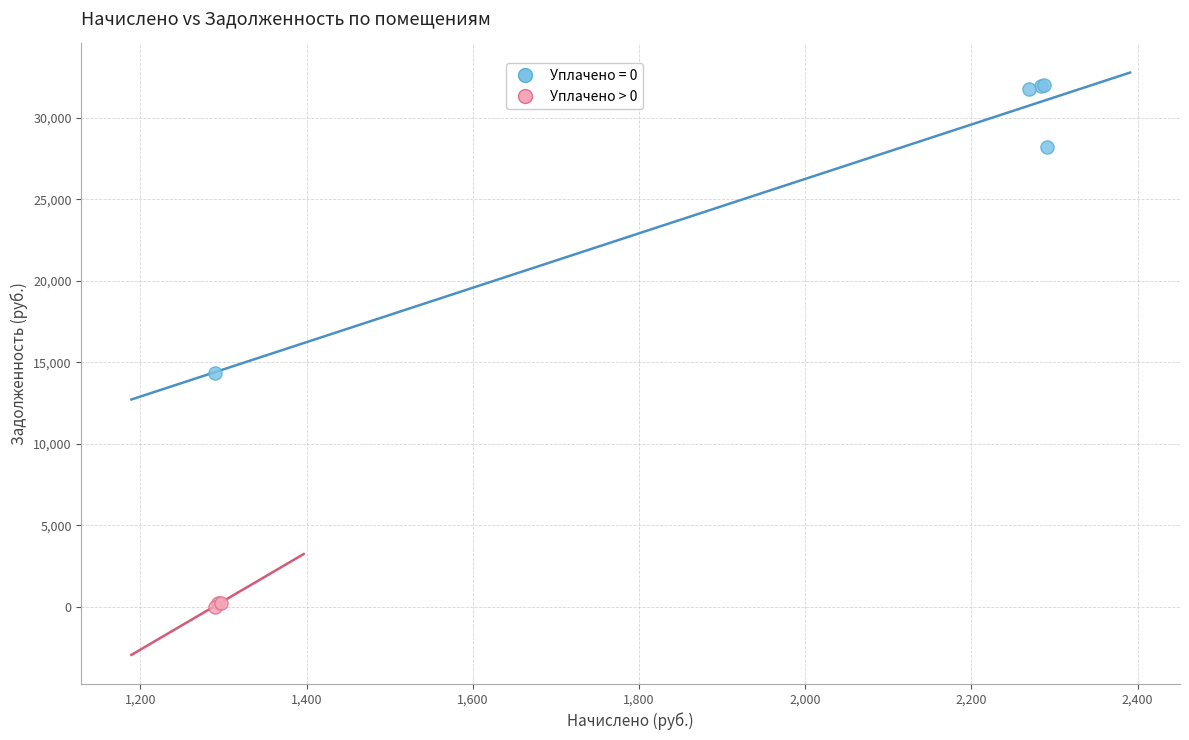

Which series has the widest spread of Y values?

Уплачено = 0